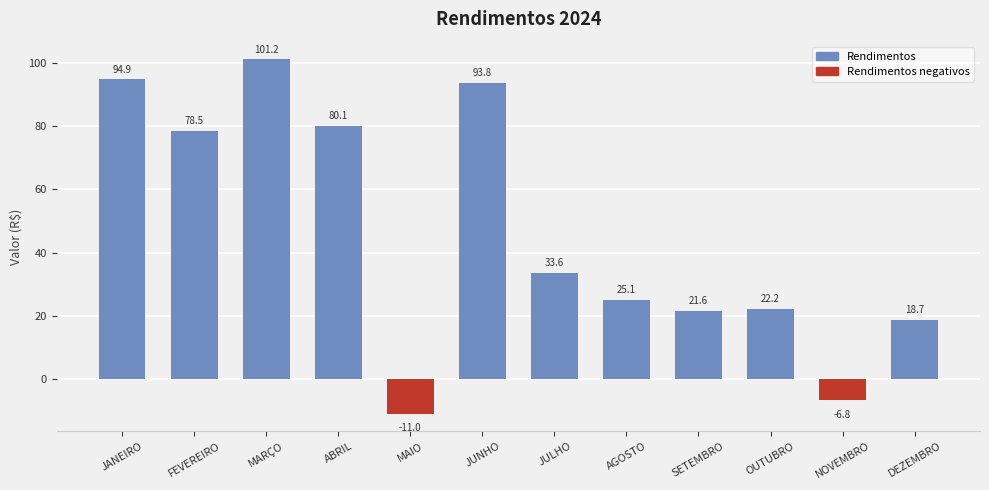

List the labels in order of value, largest first.

MARÇO, JANEIRO, JUNHO, ABRIL, FEVEREIRO, JULHO, AGOSTO, OUTUBRO, SETEMBRO, DEZEMBRO, NOVEMBRO, MAIO